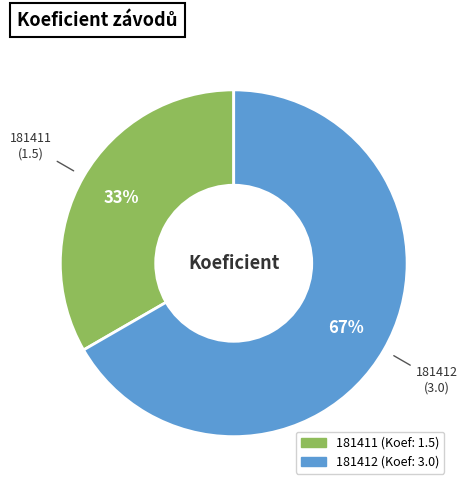

What is the ratio of the value at 181412 to the value at 181411?

2.0